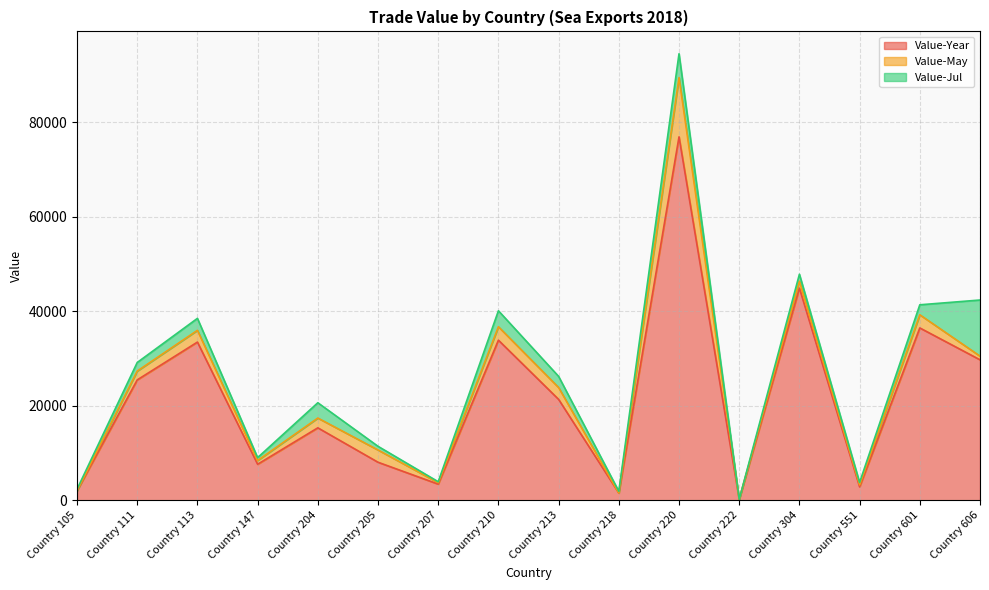

Where is the first local maximum for Value-May?

Country 113